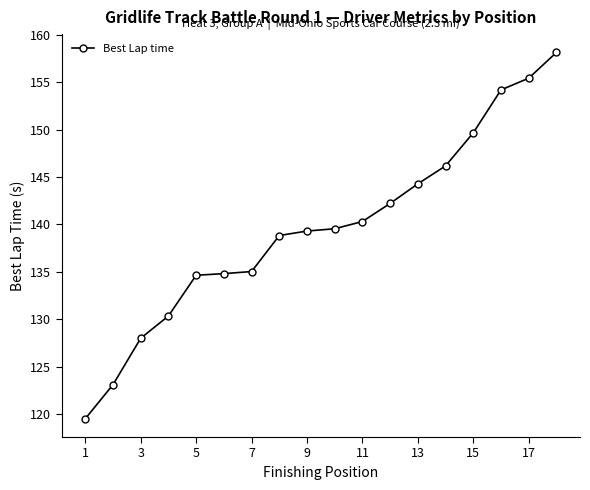

Reading right to left, transcribe all the data shown in this chart.

158.1	155.4	154.2	149.7	146.2	144.3	142.2	140.3	139.5	139.3	138.8	135.0	134.8	134.6	130.3	128.0	123.1	119.5